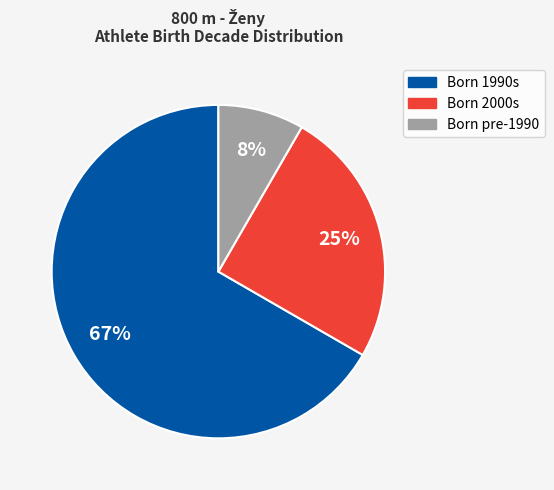

Is there any slice that represents more than half of the pie?

Yes